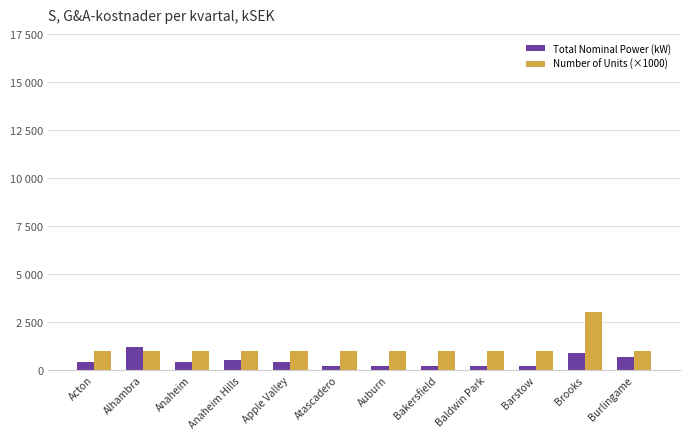

What is the value of the Total Nominal Power (kW) bar at the 5th from the left?

400